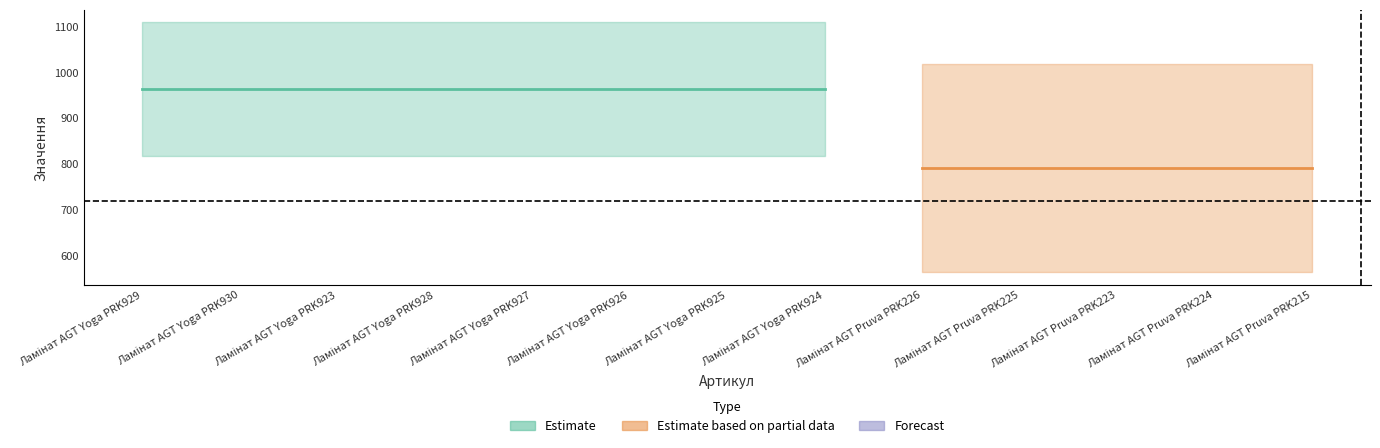

What is the value of the Ціна point at the 5th from the left?

818.5